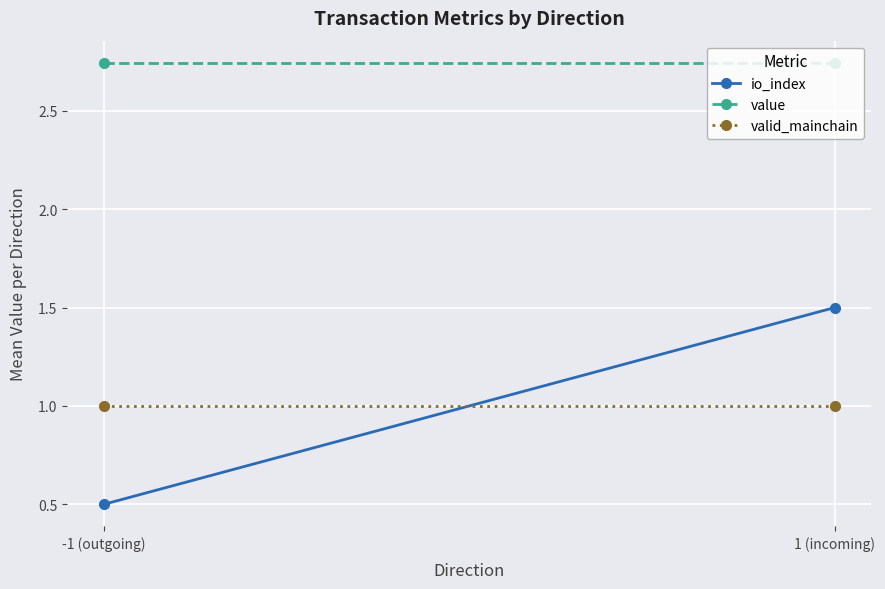

At which category does the chart reach its minimum across all series?

-1 (outgoing)